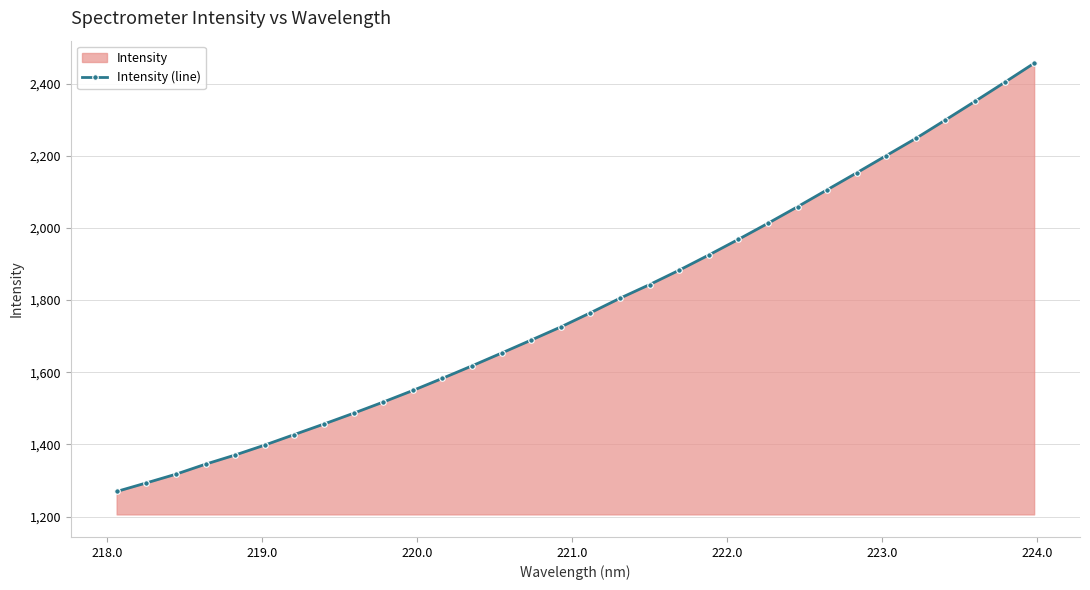

How many series are shown in this chart?

1